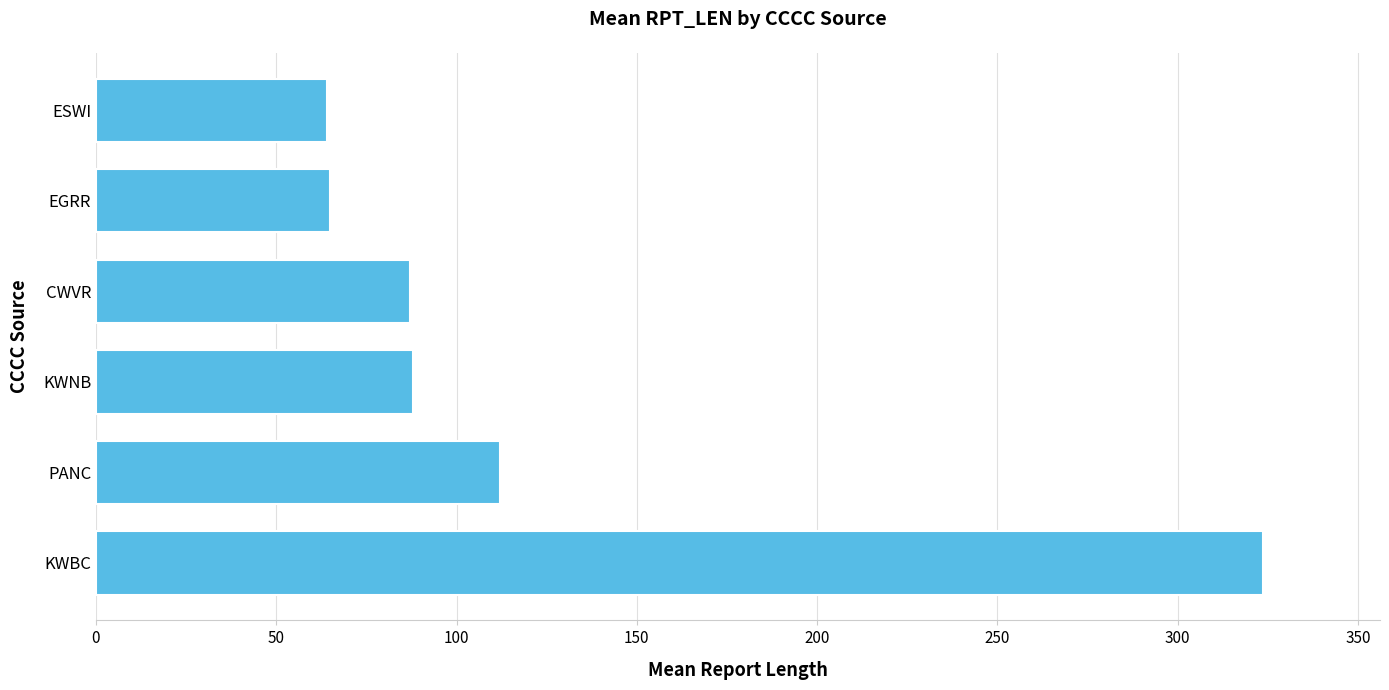

Which has a higher value, PANC or ESWI?

PANC